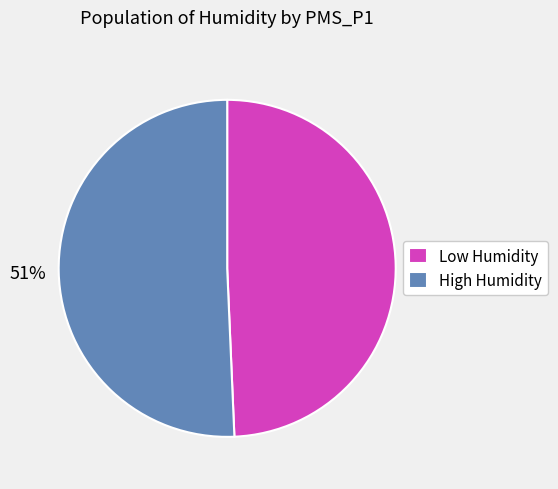

What is the ratio of the value at Low Humidity to the value at High Humidity?

1.0